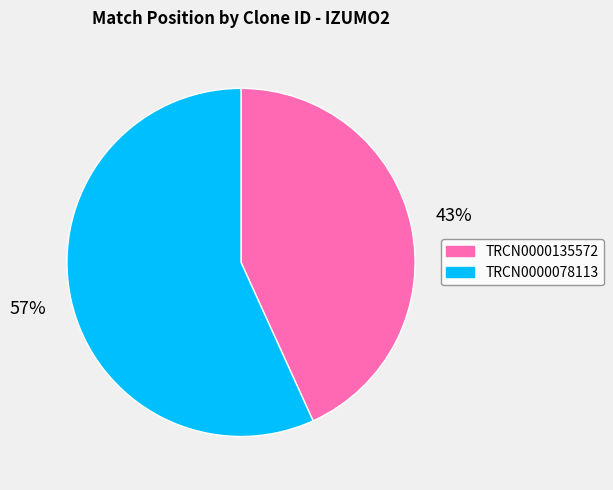

What is the ratio of the value at TRCN0000078113 to the value at TRCN0000135572?

1.3